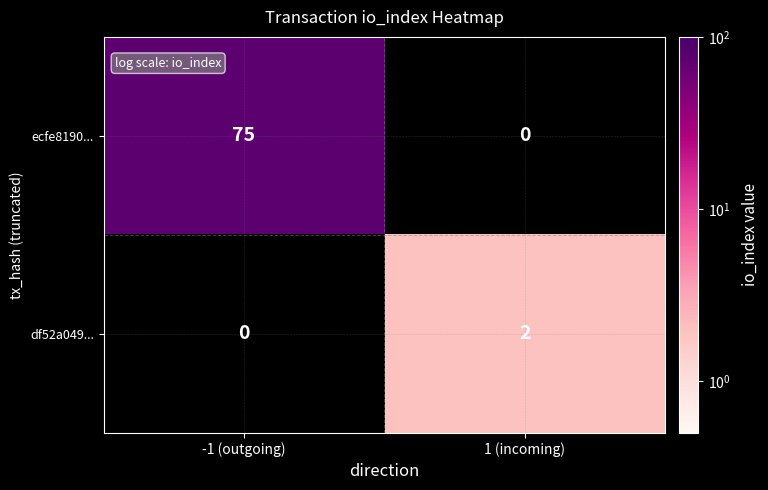

How many data points does each series have?

2